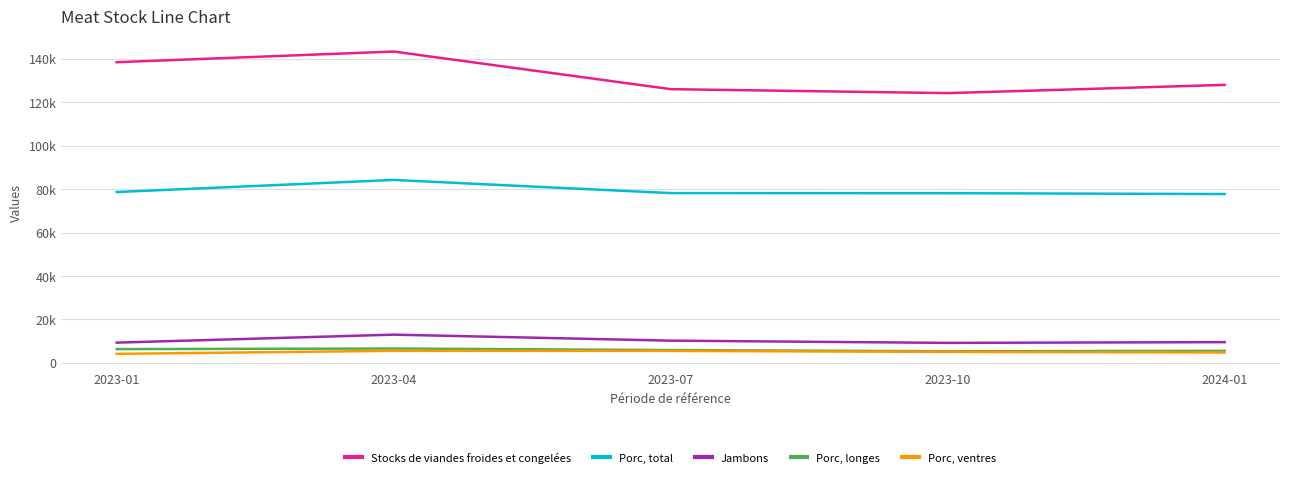

What are all the series names shown in the legend?

Stocks de viandes froides et congelées, Porc, total, Jambons, Porc, longes, Porc, ventres